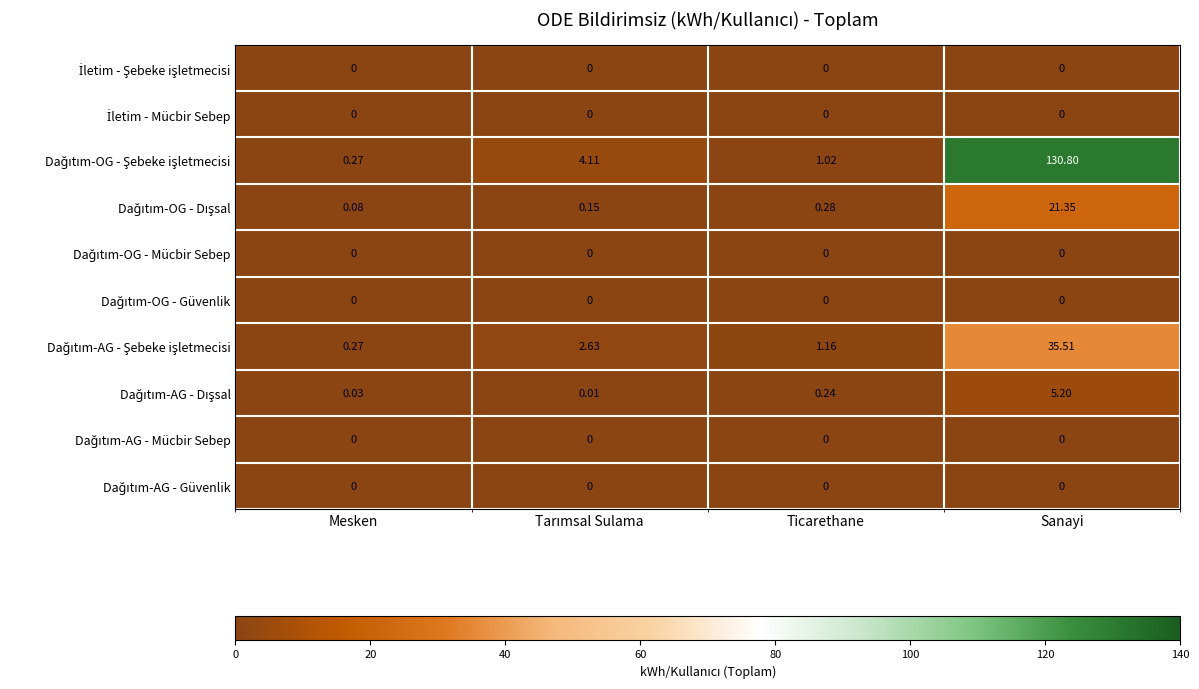

Which category has the highest value across all series?

Sanayi